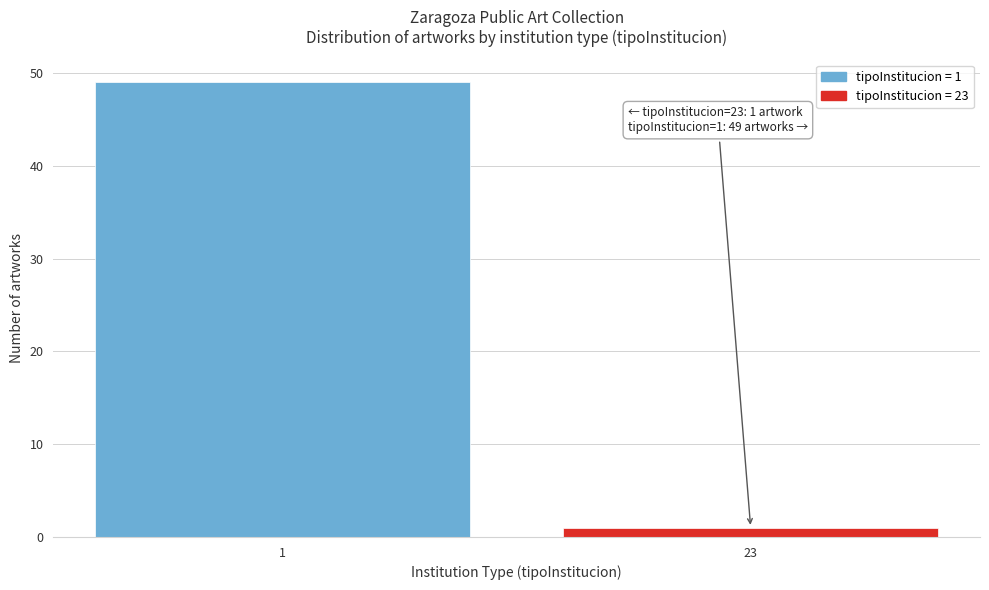

Reading left to right, transcribe all the data shown in this chart.

1=49	23=1